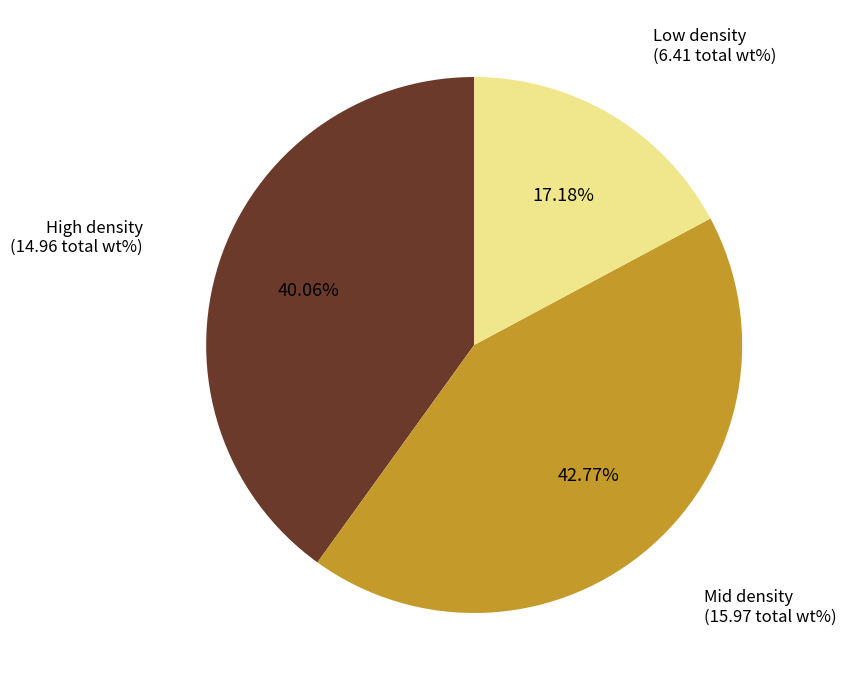

Is there a majority slice in this chart?

No